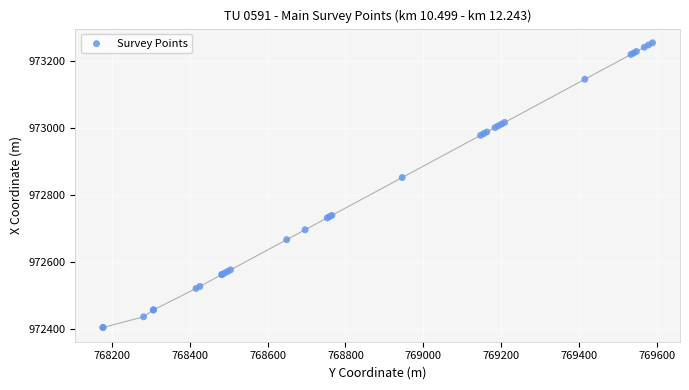

What Y value in the scatter plot is closest to 972828?

972851.5